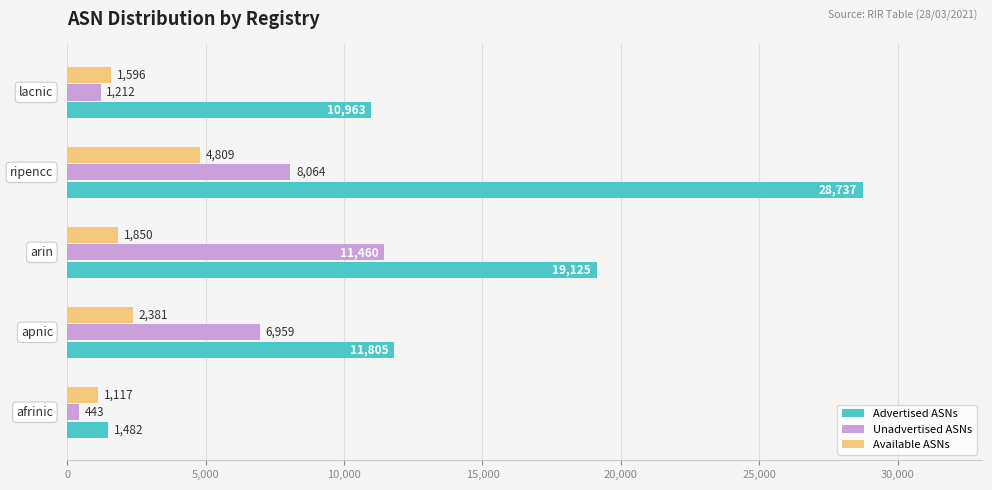

Which series has the largest total across all categories?

Advertised ASNs